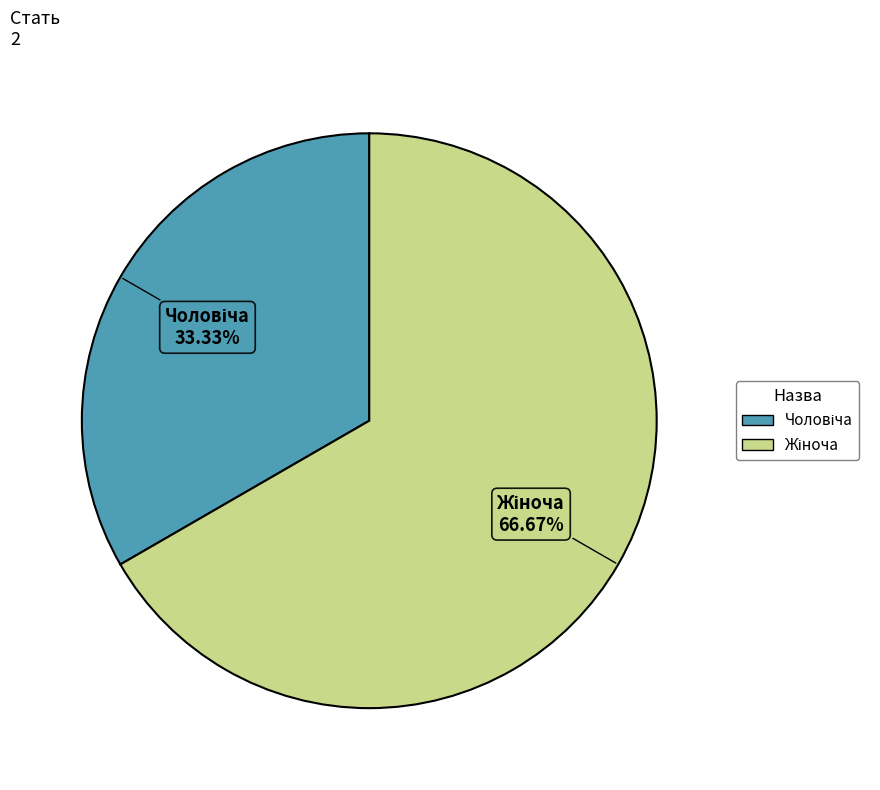

To the nearest percent, what is the average slice percentage?

50%